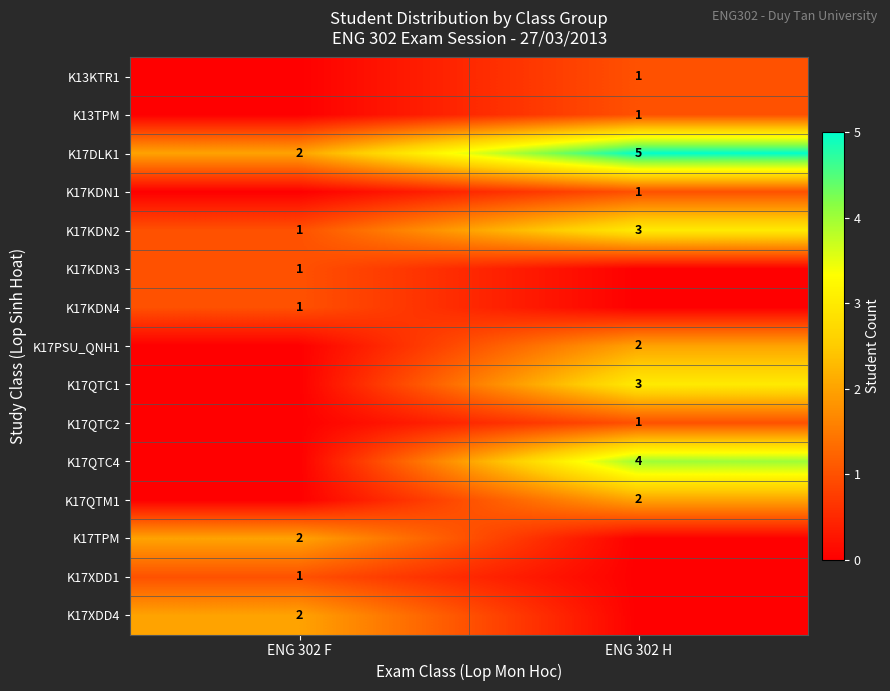

What is the greatest value displayed?

5